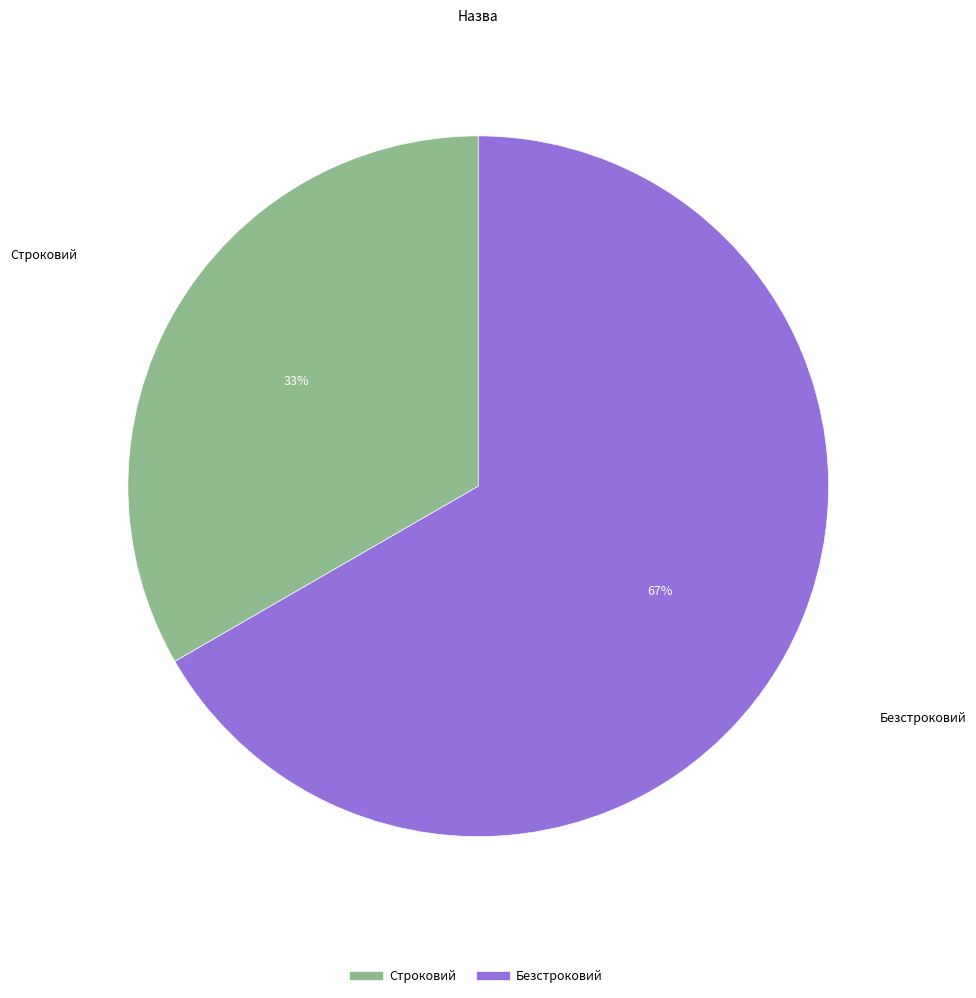

Count the number of slices in the pie.

2